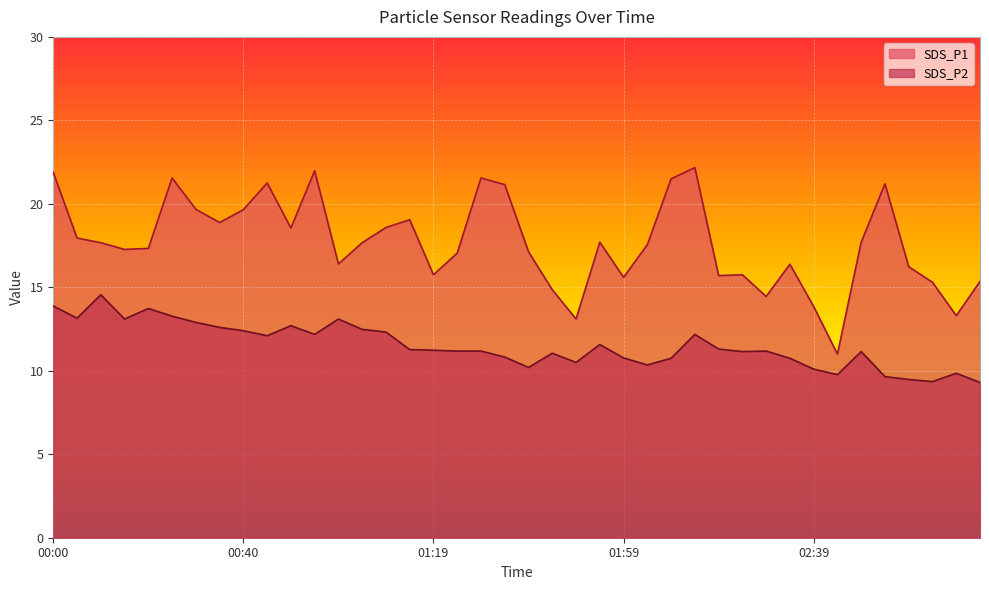

Is it true that SDS_P1 equals 21.2 at 00:45?

True